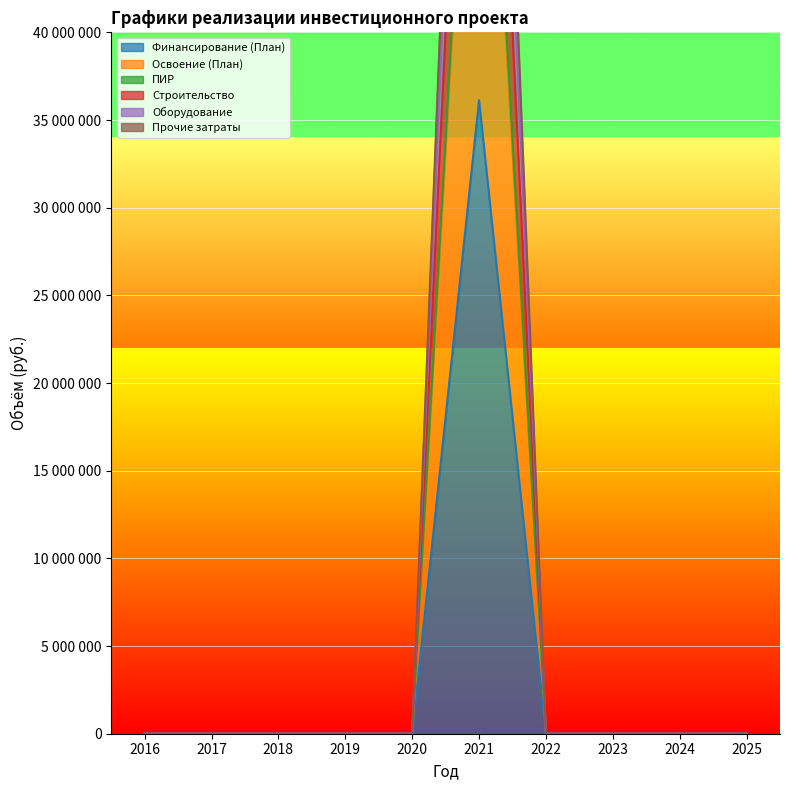

At 2020, list the series in order from largest to smallest.

Финансирование (План), Освоение (План), ПИР, Строительство, Оборудование, Прочие затраты